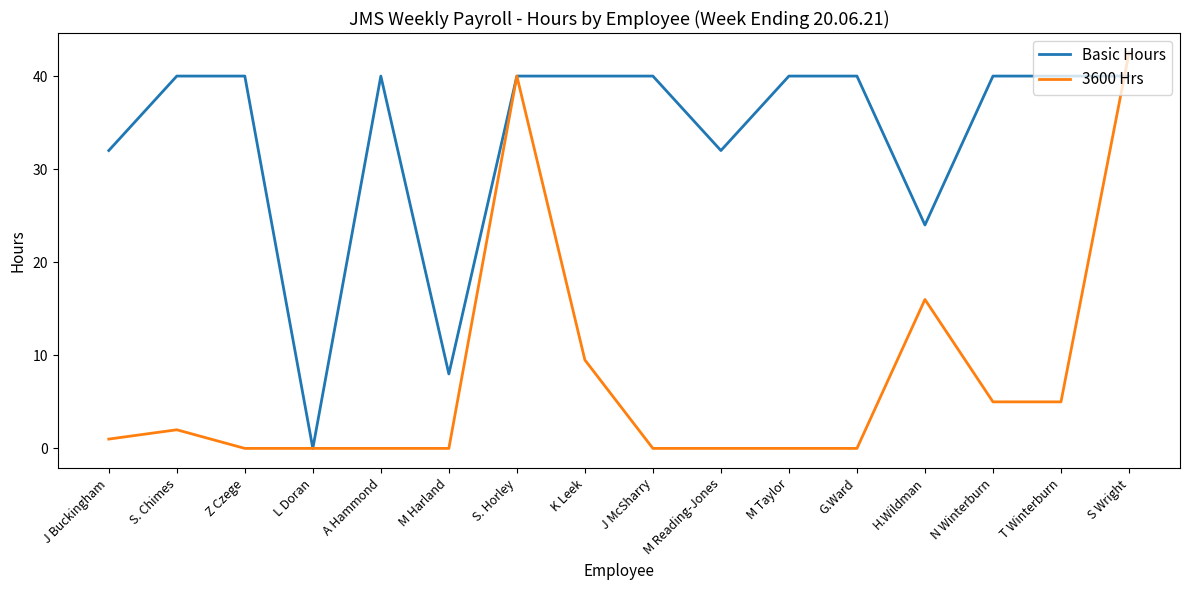

What are all the series names shown in the legend?

Basic Hours, 3600 Hrs